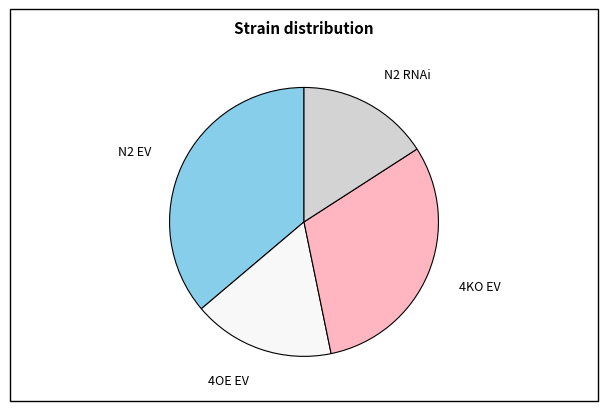

Is it true that 4KO EV is 31% of the pie?

True